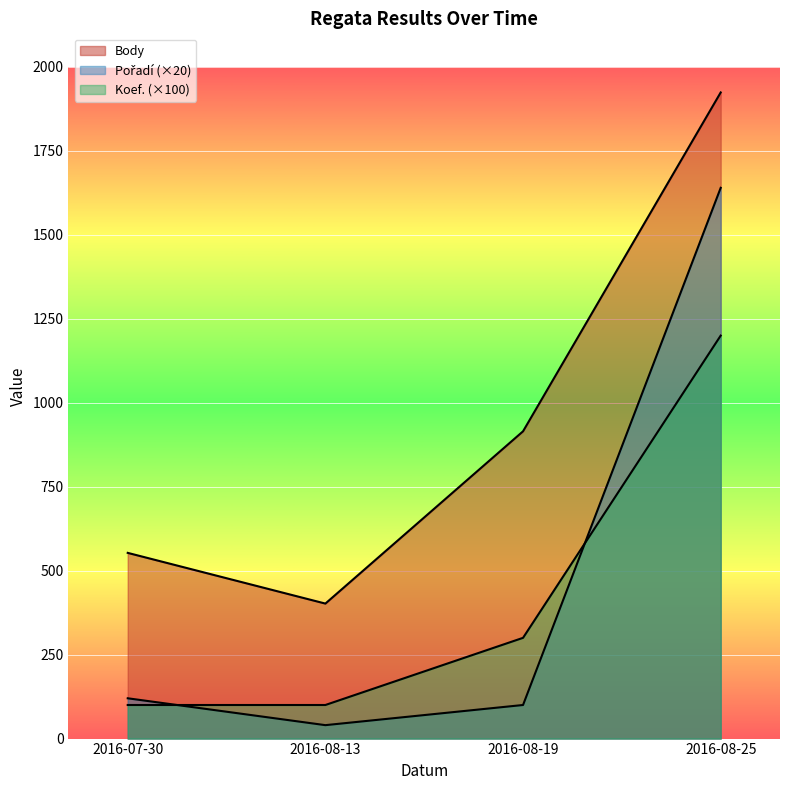

What is the lowest value of the Body series?

402